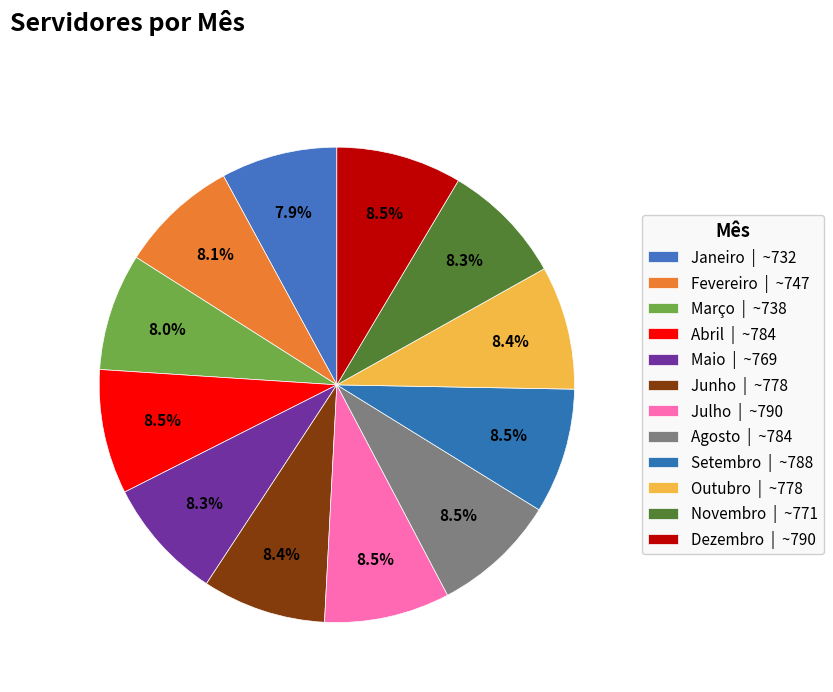

To the nearest percent, what portion does Maio represent?

8%